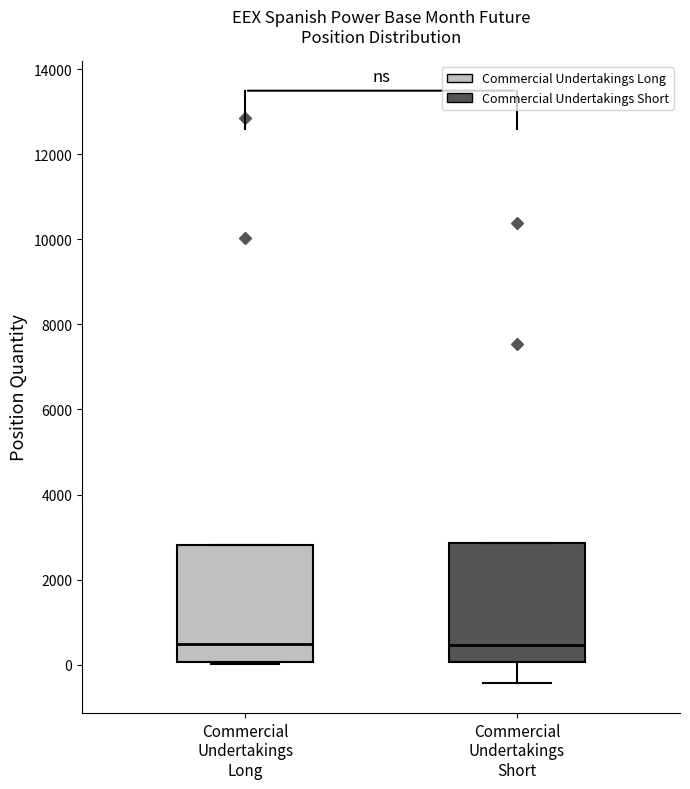

Where does the lower whisker of the box for Commercial Undertakings Short end on the y-axis? The values are not printed on the chart, so give them approximately, as read against the axis.

-400